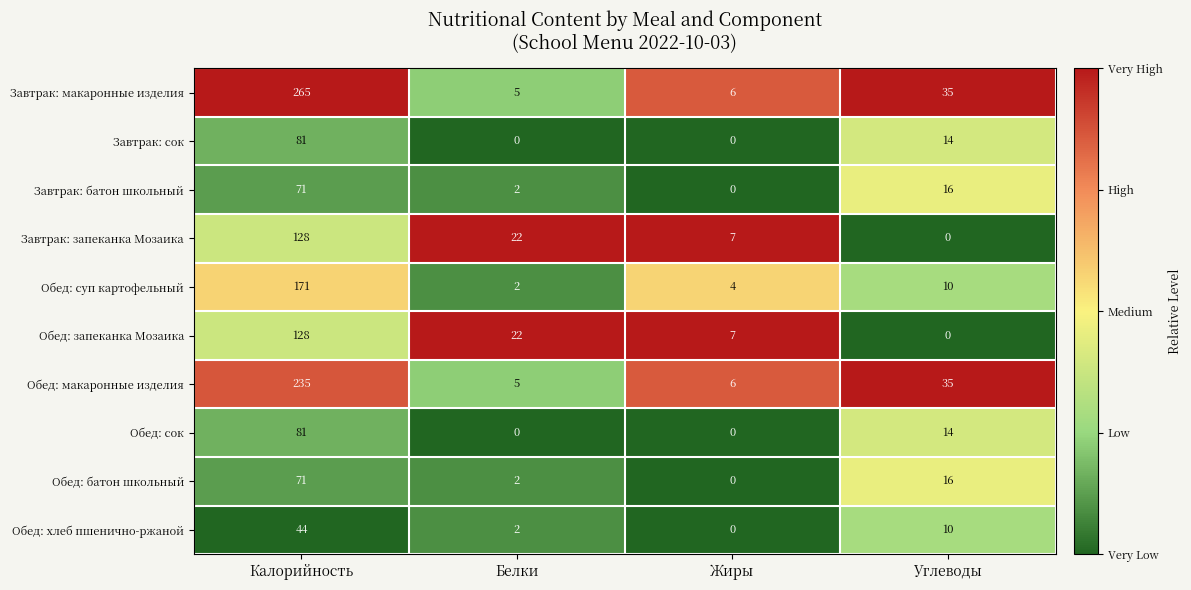

What is the difference between the highest and lowest values at Белки?

22